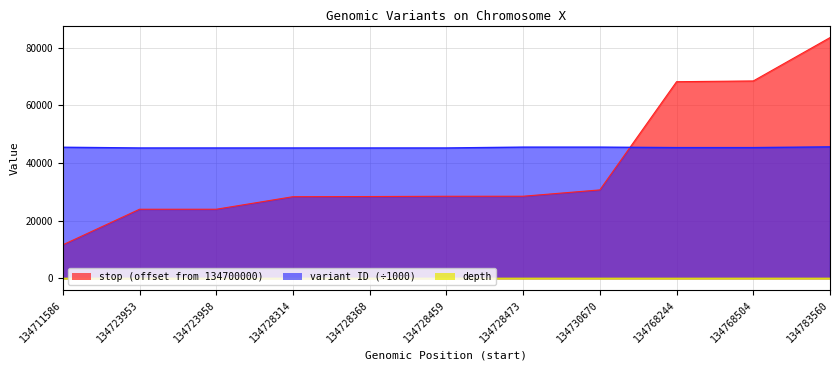

Does the chart display data point markers on the line(s)?

No